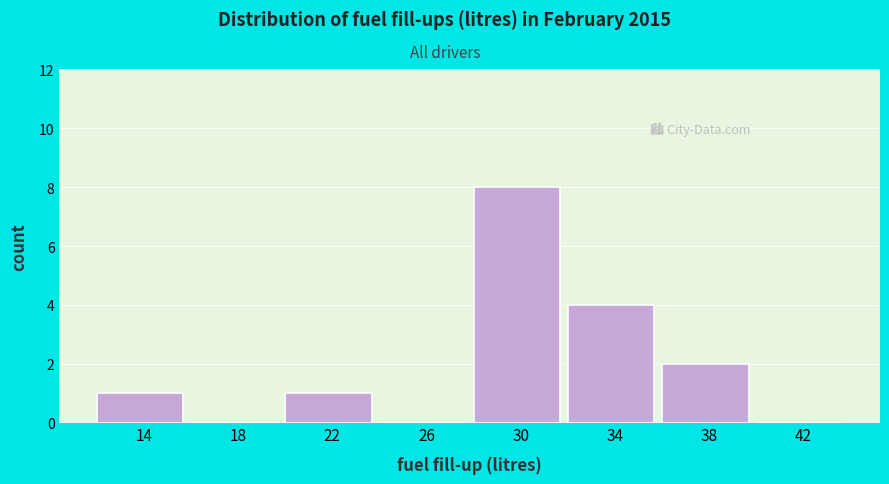

Reading left to right, list all the values displayed in this chart.

14=1	18=0	22=1	26=0	30=8	34=4	38=2	42=0